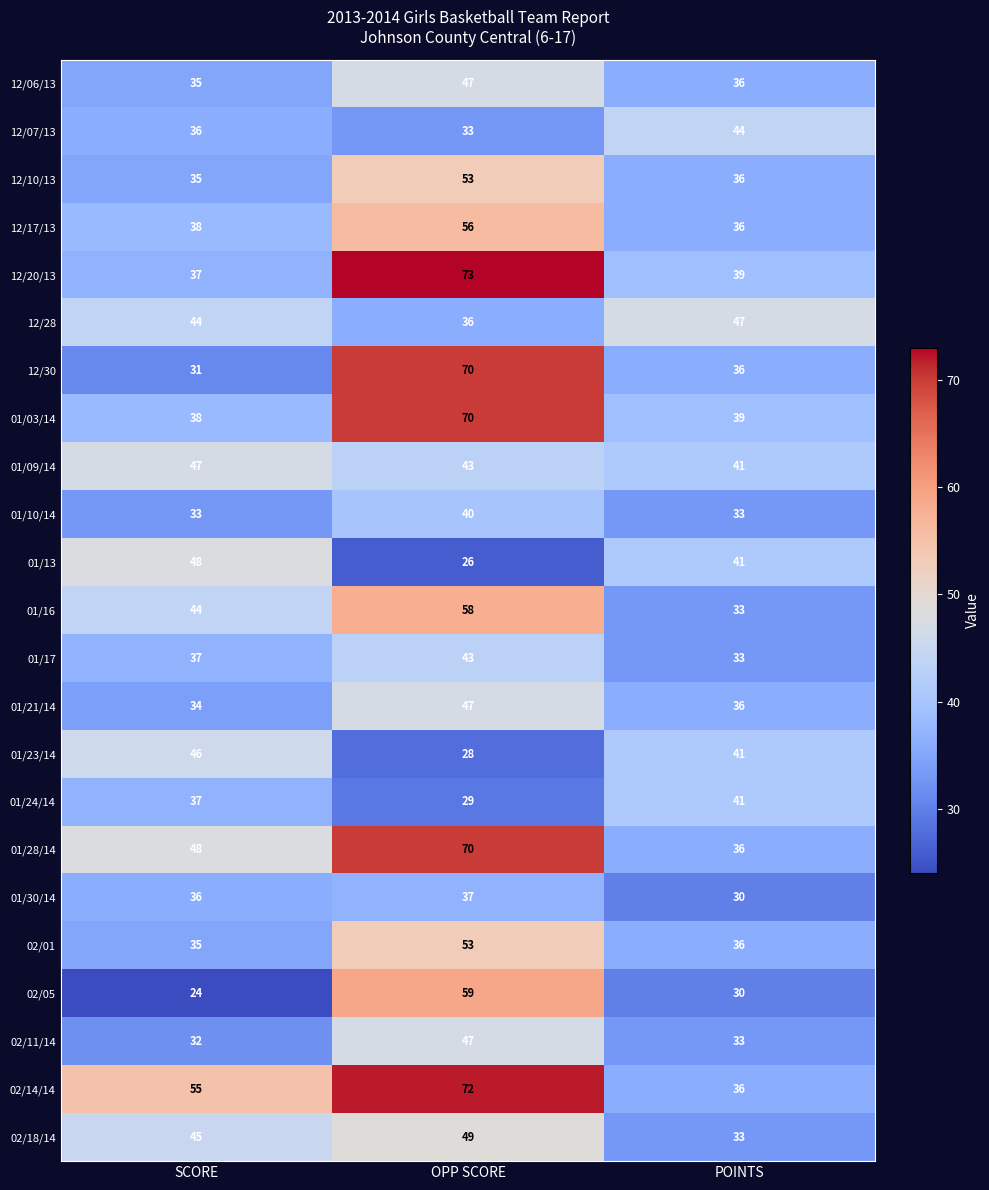

At which category does the chart reach its peak across all series?

OPP SCORE